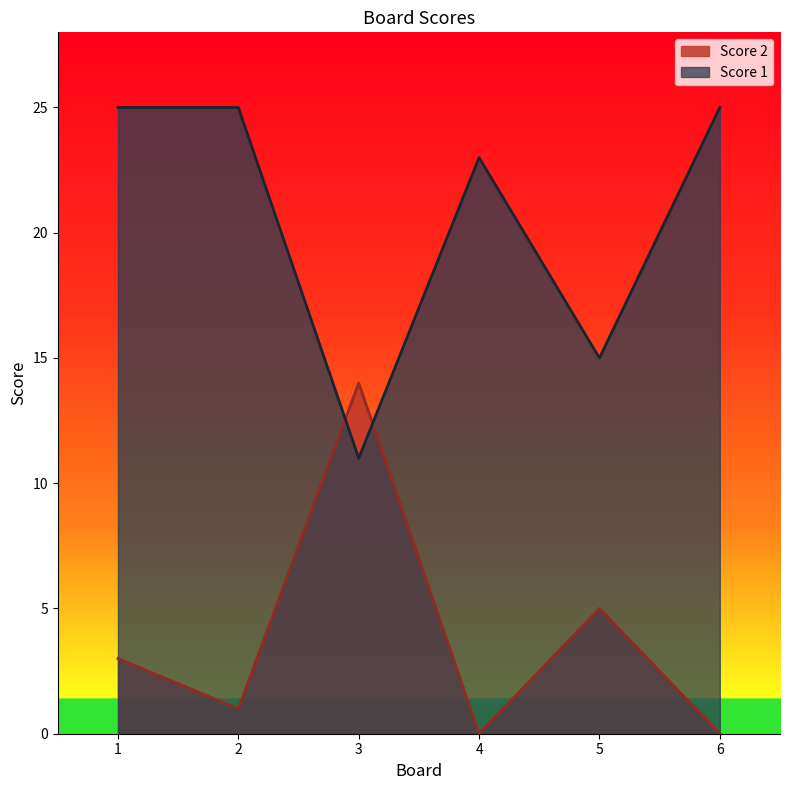

Which series changed the most between 3 and 5?

Score 2